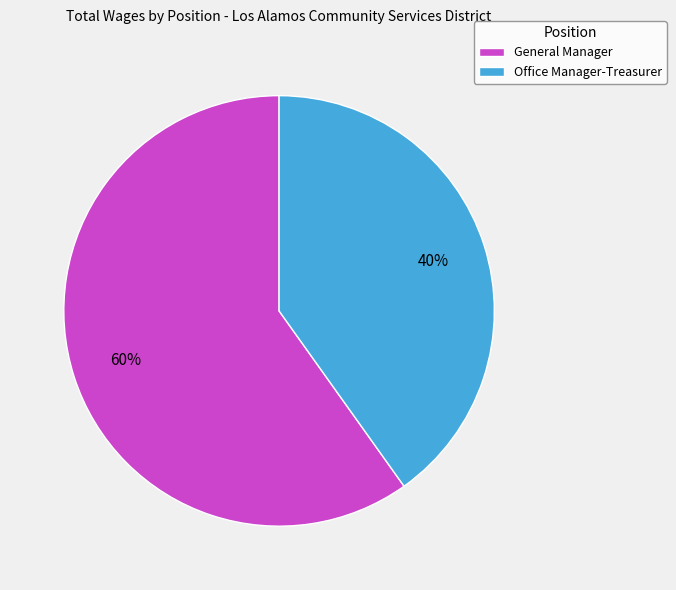

Is the sum of General Manager and Office Manager-Treasurer greater than half?

Yes